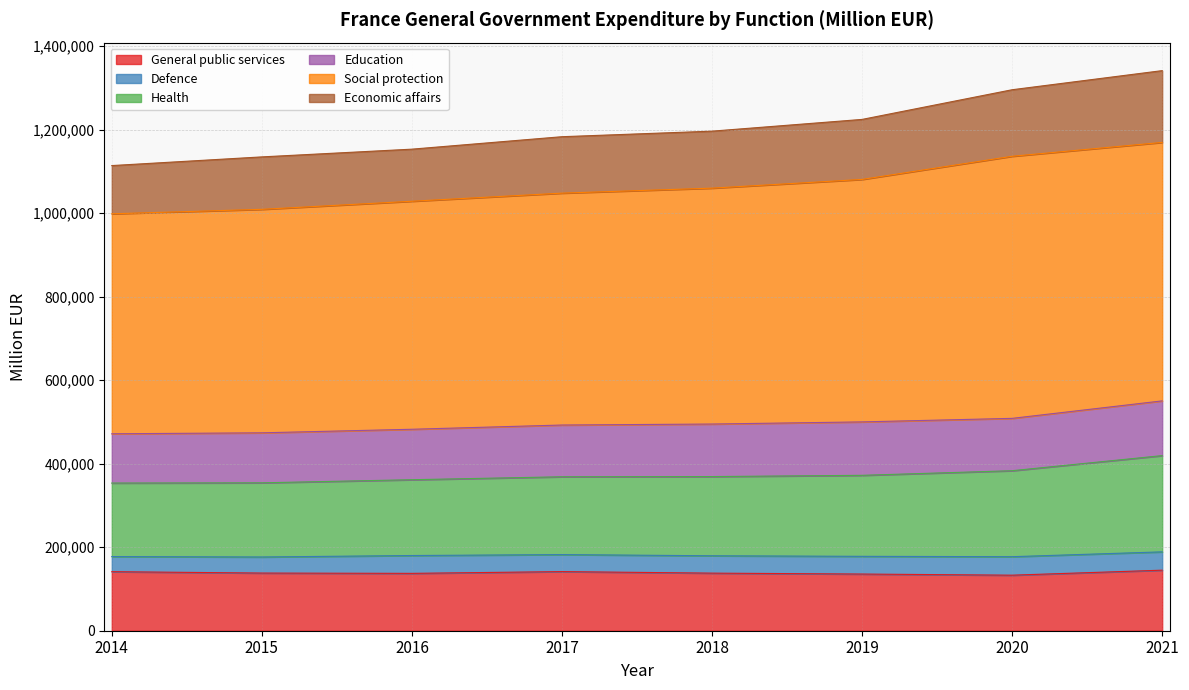

At which label does Economic affairs first exceed 1196350?

2019